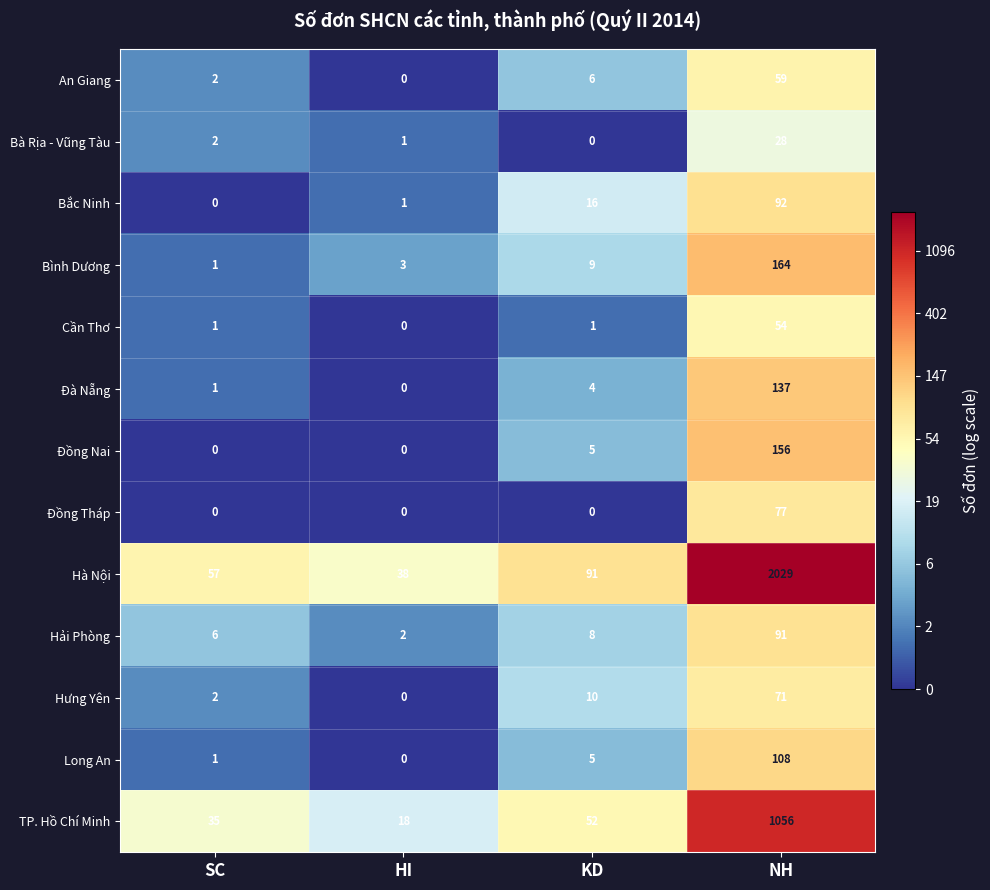

Which category has the highest value across all series?

NH